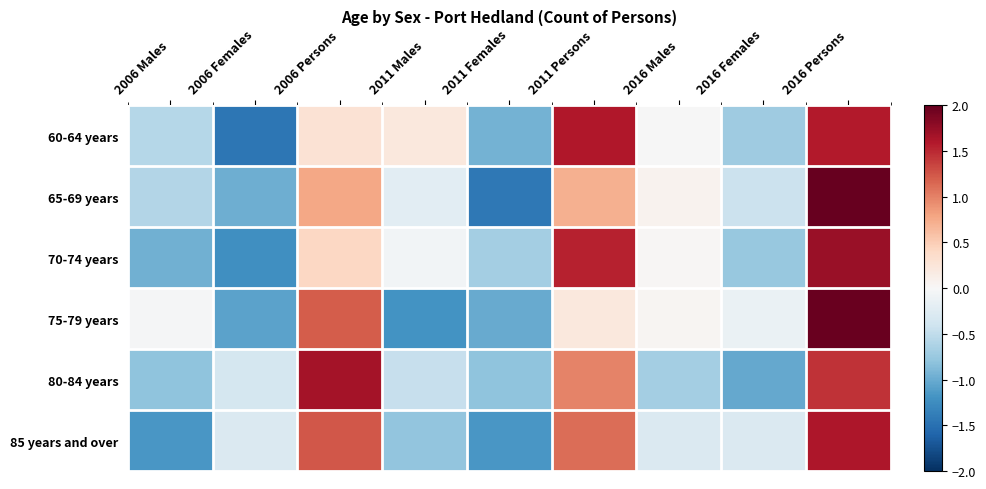

Reading right to left, transcribe all the data shown in this chart.

60-64 years: 2016 Persons=1.6	2016 Females=-0.7	2016 Males=-0.0	2011 Persons=1.6	2011 Females=-0.9	2011 Males=0.2	2006 Persons=0.3	2006 Females=-1.4	2006 Males=-0.6
65-69 years: 2016 Persons=2.0	2016 Females=-0.4	2016 Males=0.1	2011 Persons=0.7	2011 Females=-1.4	2011 Males=-0.2	2006 Persons=0.8	2006 Females=-1.0	2006 Males=-0.6
70-74 years: 2016 Persons=1.7	2016 Females=-0.8	2016 Males=0.0	2011 Persons=1.5	2011 Females=-0.7	2011 Males=-0.1	2006 Persons=0.4	2006 Females=-1.2	2006 Males=-1.0
75-79 years: 2016 Persons=2.0	2016 Females=-0.1	2016 Males=0.0	2011 Persons=0.2	2011 Females=-1.0	2011 Males=-1.2	2006 Persons=1.2	2006 Females=-1.1	2006 Males=-0.0
80-84 years: 2016 Persons=1.4	2016 Females=-1.0	2016 Males=-0.7	2011 Persons=1.0	2011 Females=-0.8	2011 Males=-0.5	2006 Persons=1.7	2006 Females=-0.3	2006 Males=-0.8
85 years and over: 2016 Persons=1.6	2016 Females=-0.3	2016 Males=-0.3	2011 Persons=1.1	2011 Females=-1.2	2011 Males=-0.8	2006 Persons=1.2	2006 Females=-0.3	2006 Males=-1.2